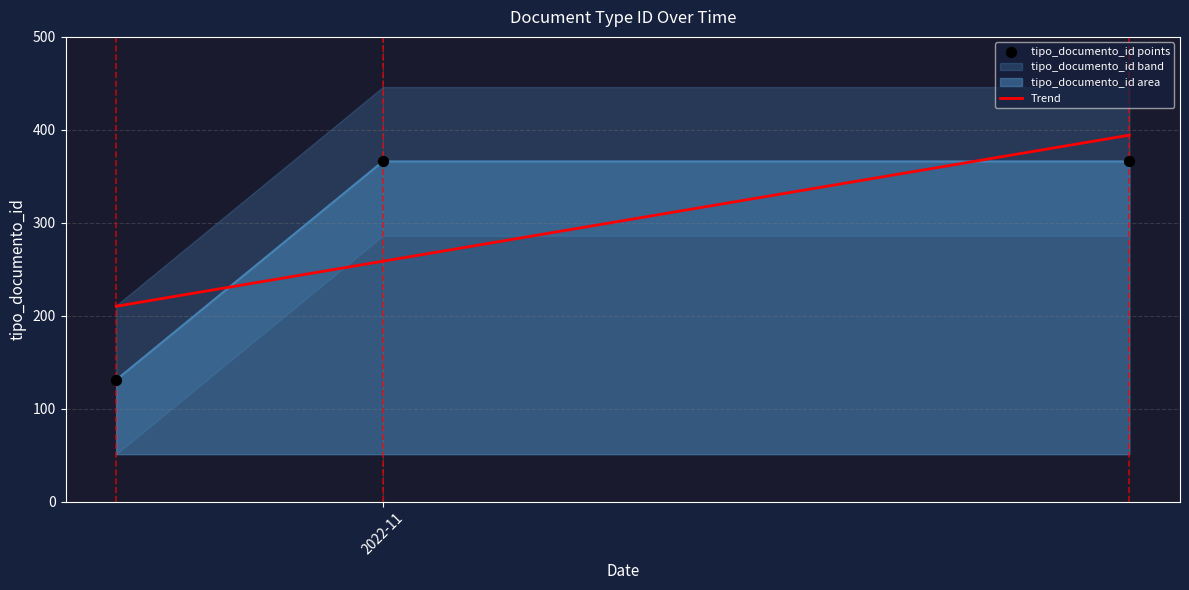

What is the change in value from 2022-11-29 to 2022-10-22?

-235